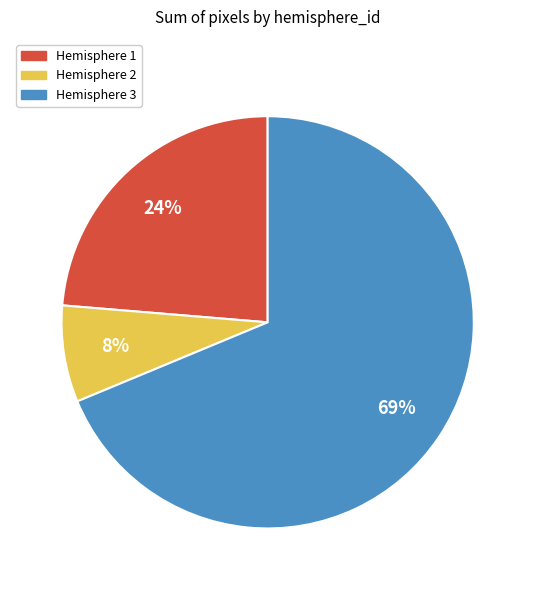

Is there a majority slice in this chart?

Yes